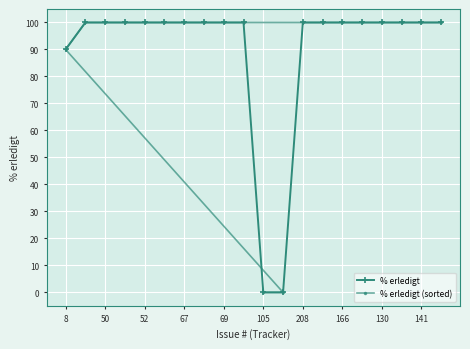

The % erledigt (sorted) series shows 100 at 208. True or false?

True